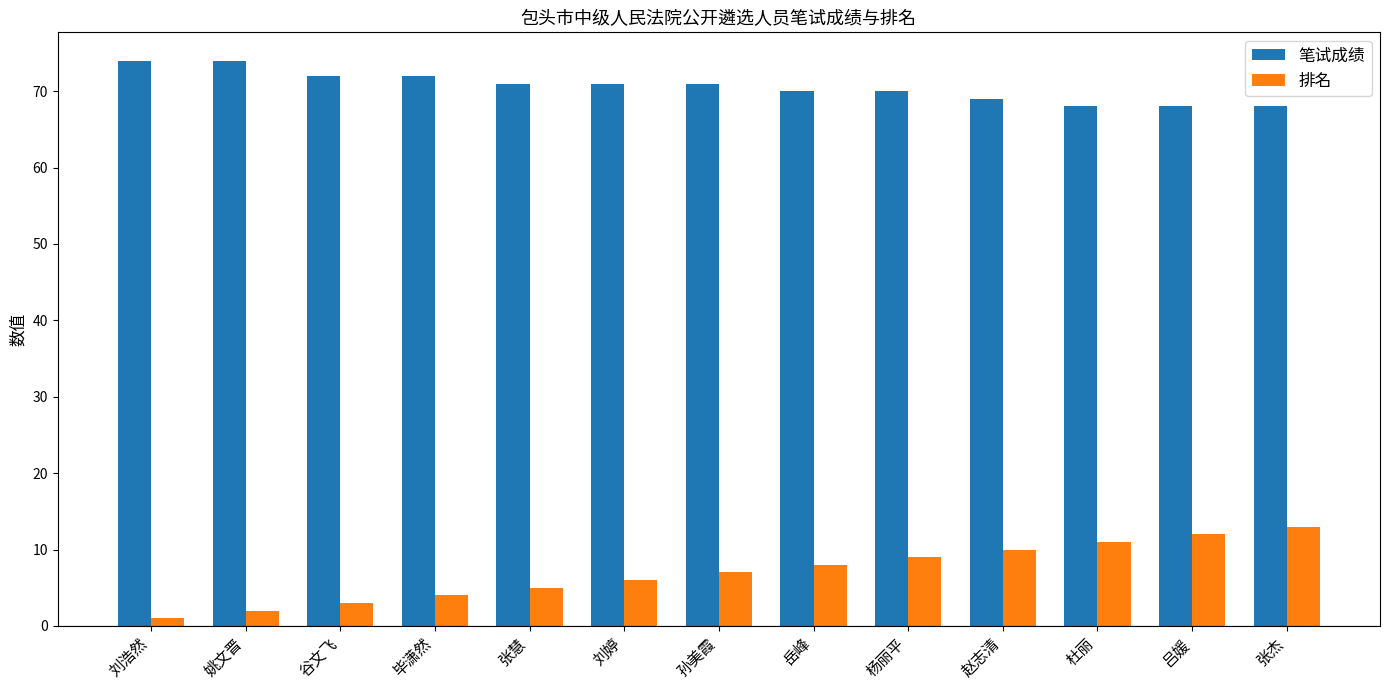

Which series has the widest spread of values?

排名